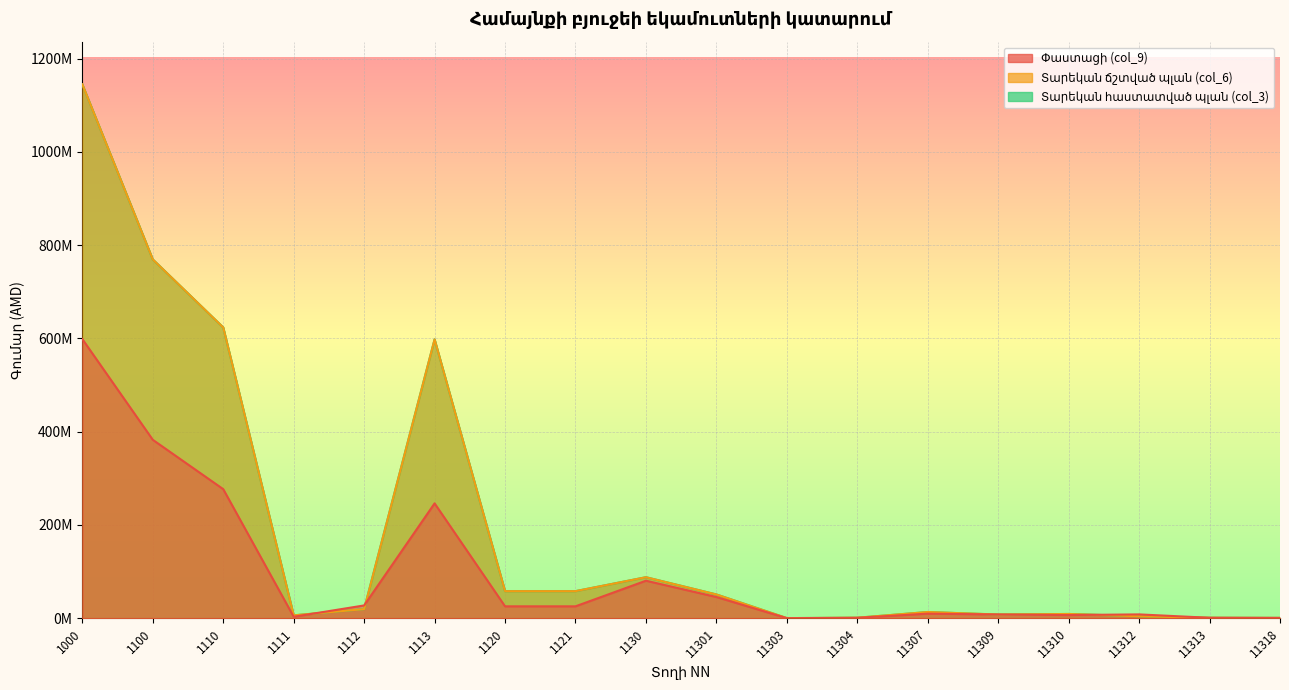

Read the Տարեկան հաստատված պլան (col_3) value at 1121.

58000000.0